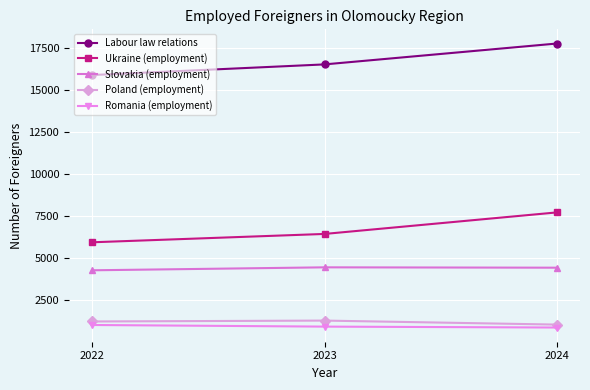

What is the total value across all series at 2023?

29700